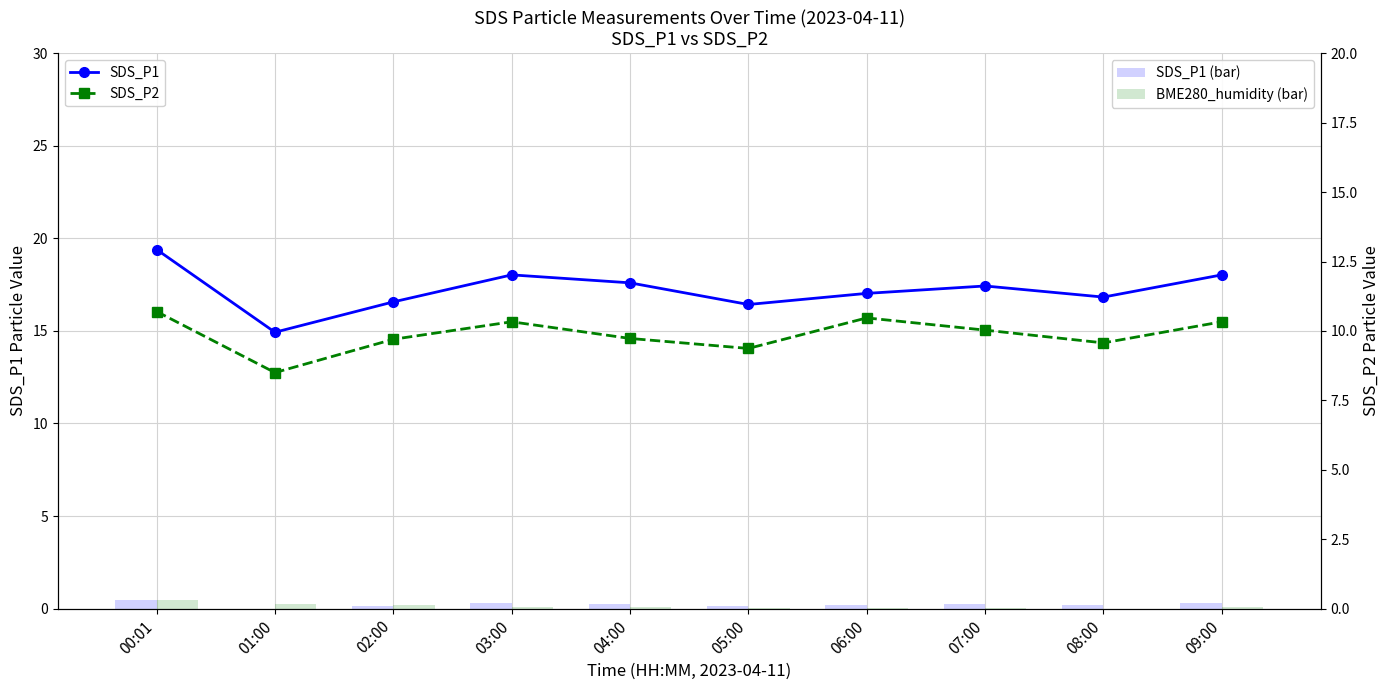

What is the highest value of the SDS_P1 series?

19.4